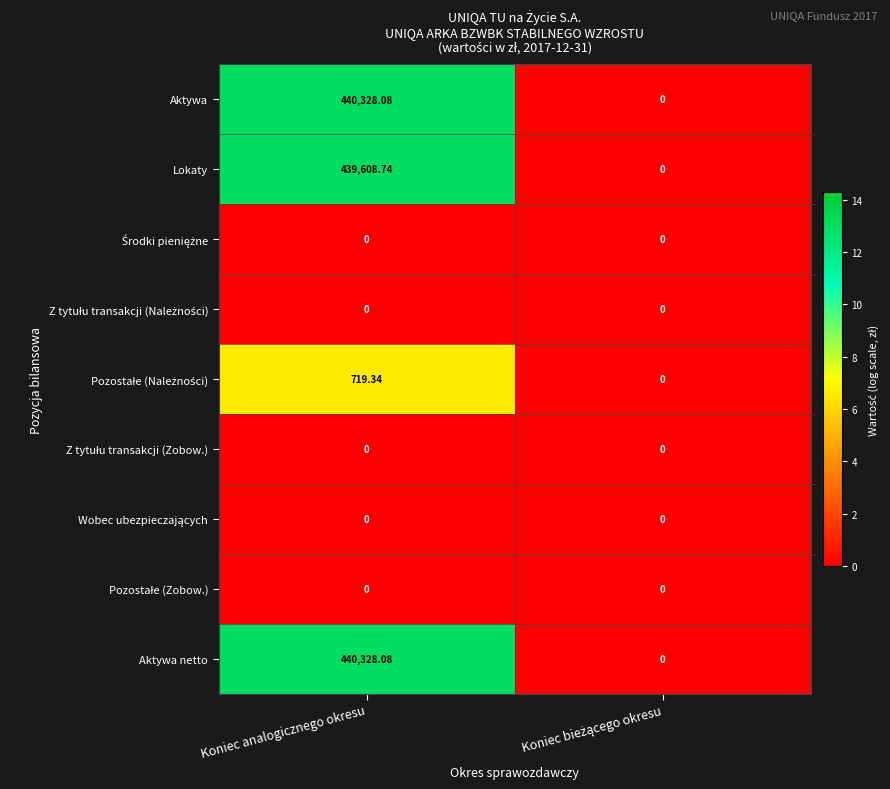

Which label corresponds to the largest value in the chart?

Koniec analogicznego okresu